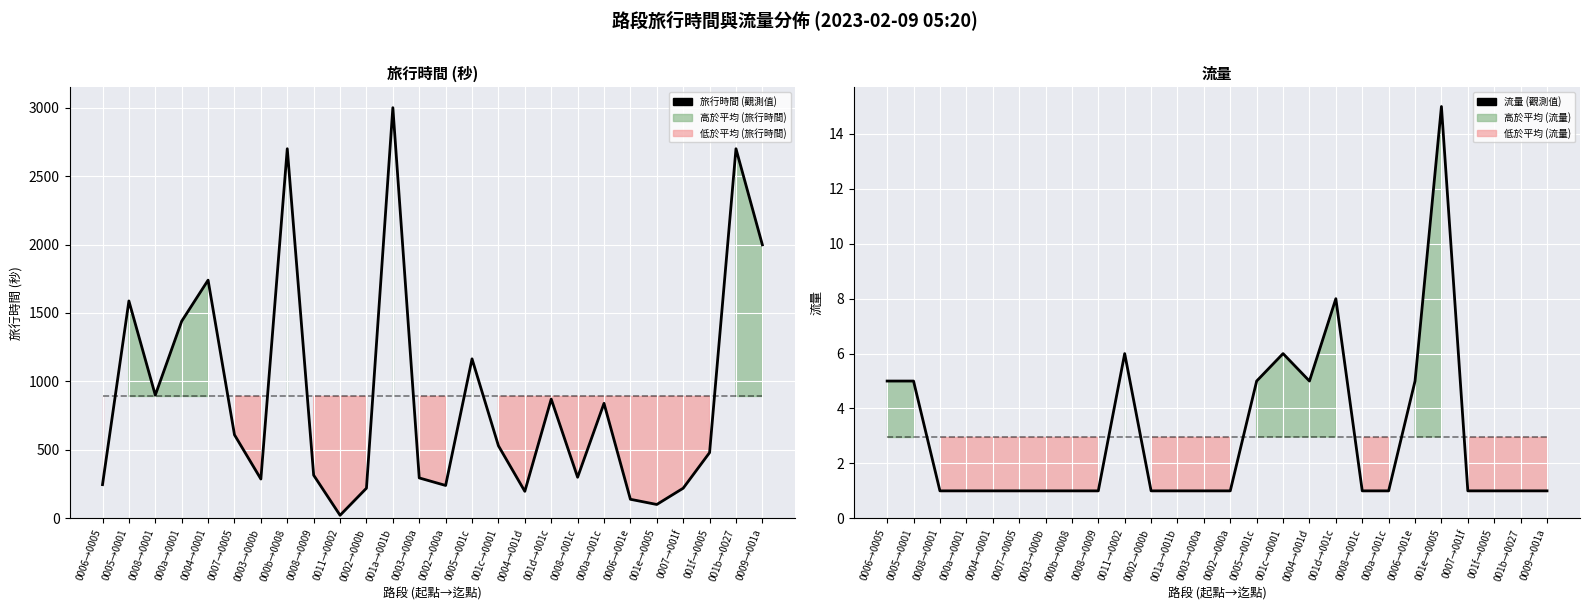

What is the minimum value shown in the chart?

1